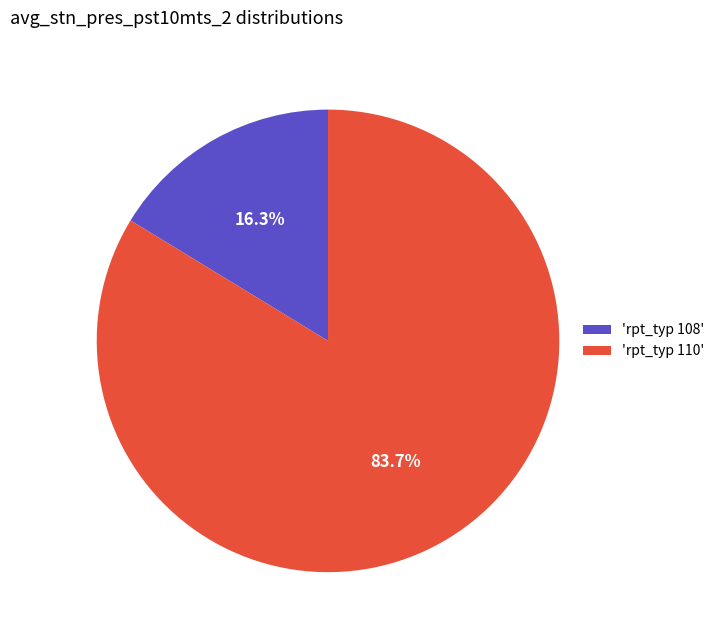

What is the largest slice in the pie chart?

'rpt_typ 110'